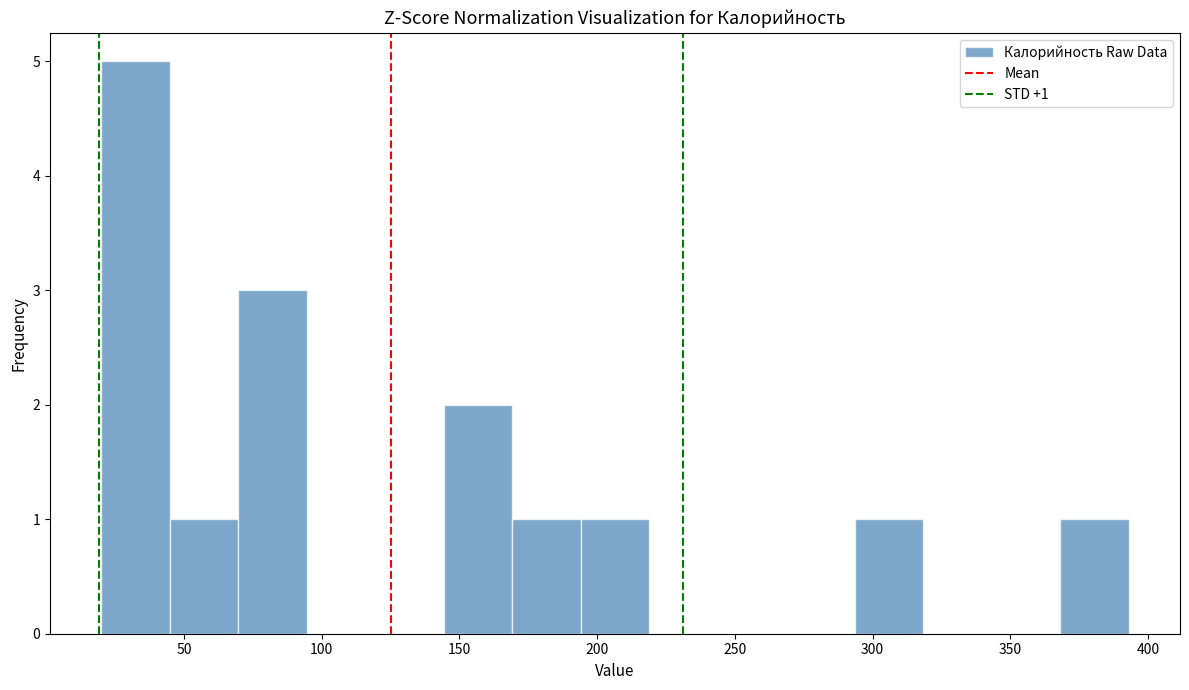

Which range on the x-axis has the tallest bar?

20 to 45